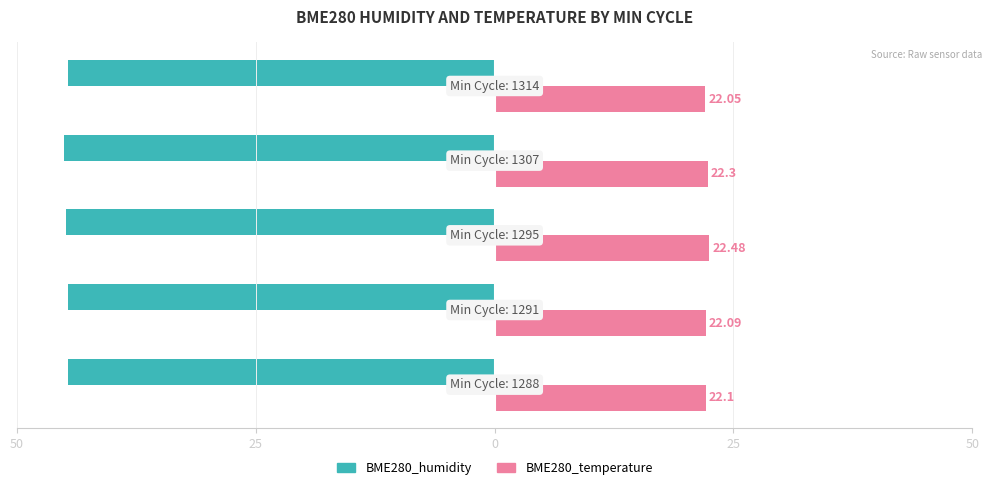

What is the maximum value shown in the chart?

22.5